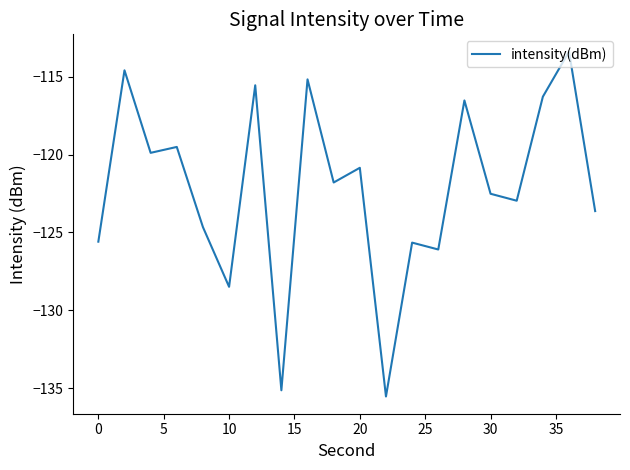

What is the minimum value shown in the chart?

-135.5